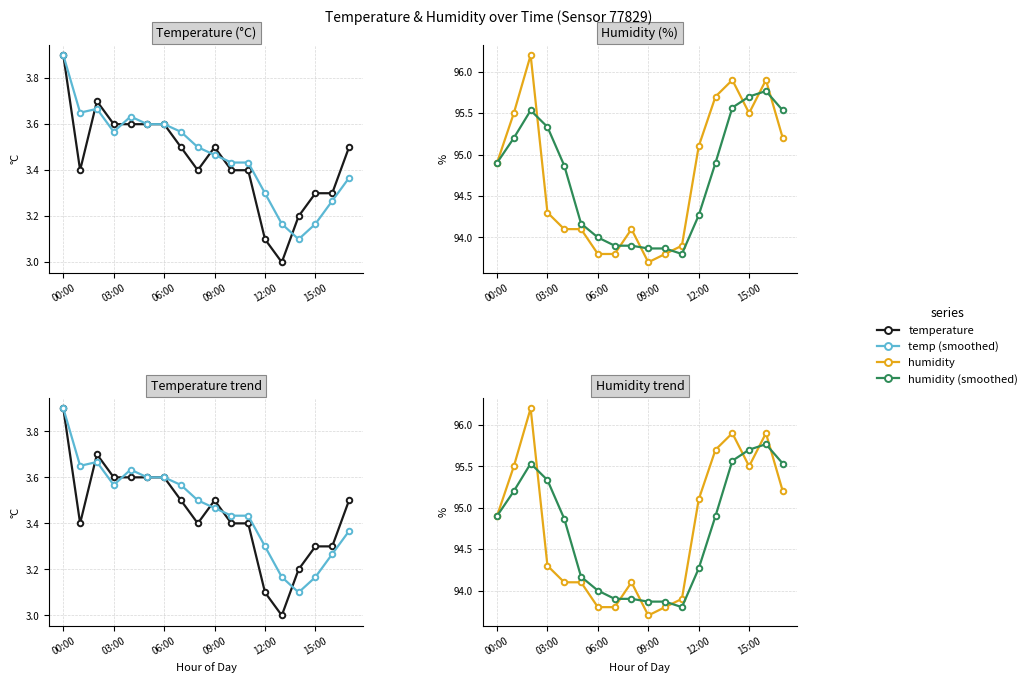

Which has a higher value, 09:00 or 12:00?

09:00